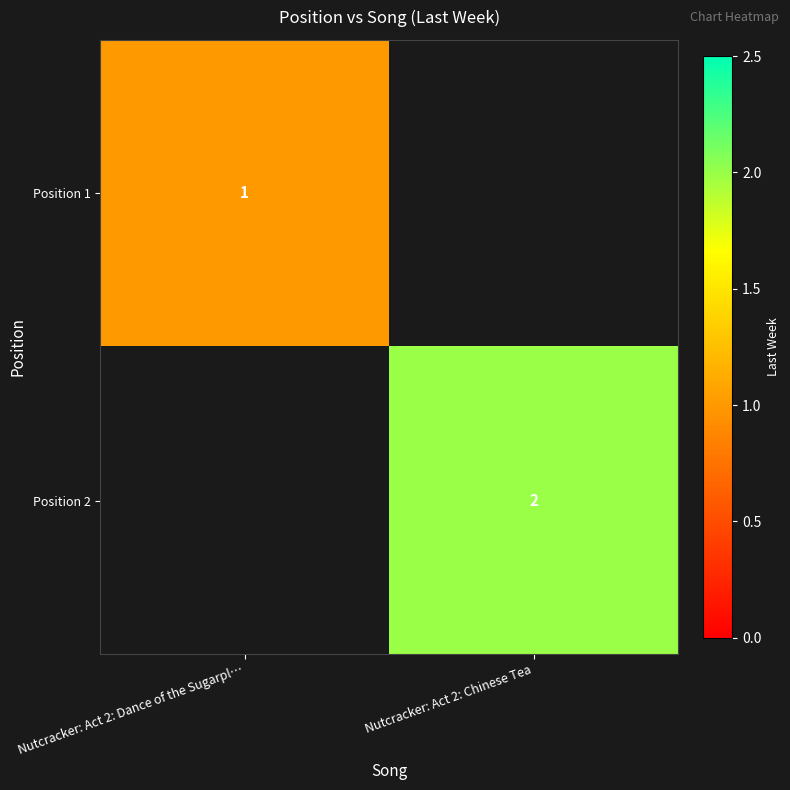

True or false: Position 2 has a value of 1.3 at Nutcracker: Act 2: Chinese Tea.

False